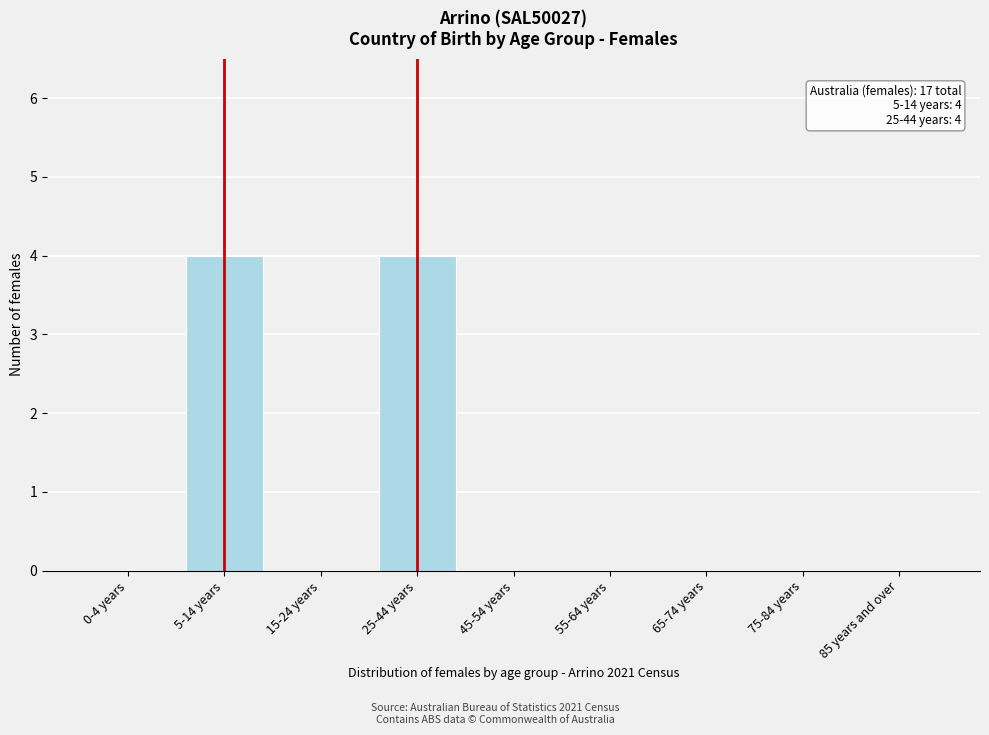

Reading right to left, list all the values displayed in this chart.

85 years and over=0	75-84 years=0	65-74 years=0	55-64 years=0	45-54 years=0	25-44 years=4	15-24 years=0	5-14 years=4	0-4 years=0